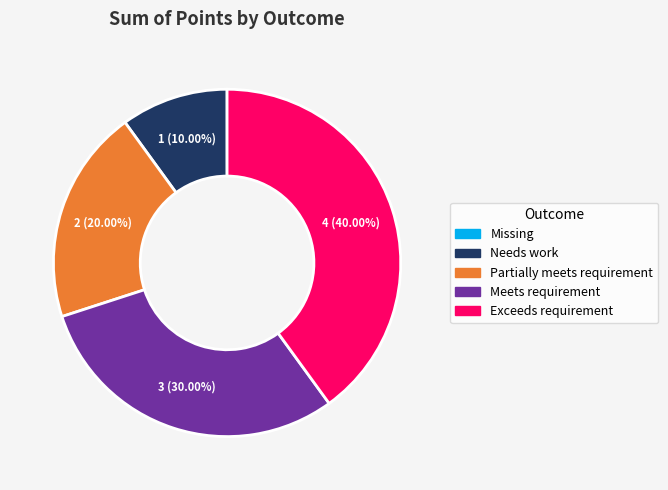

True or false: Partially meets requirement accounts for 15% of the total.

False